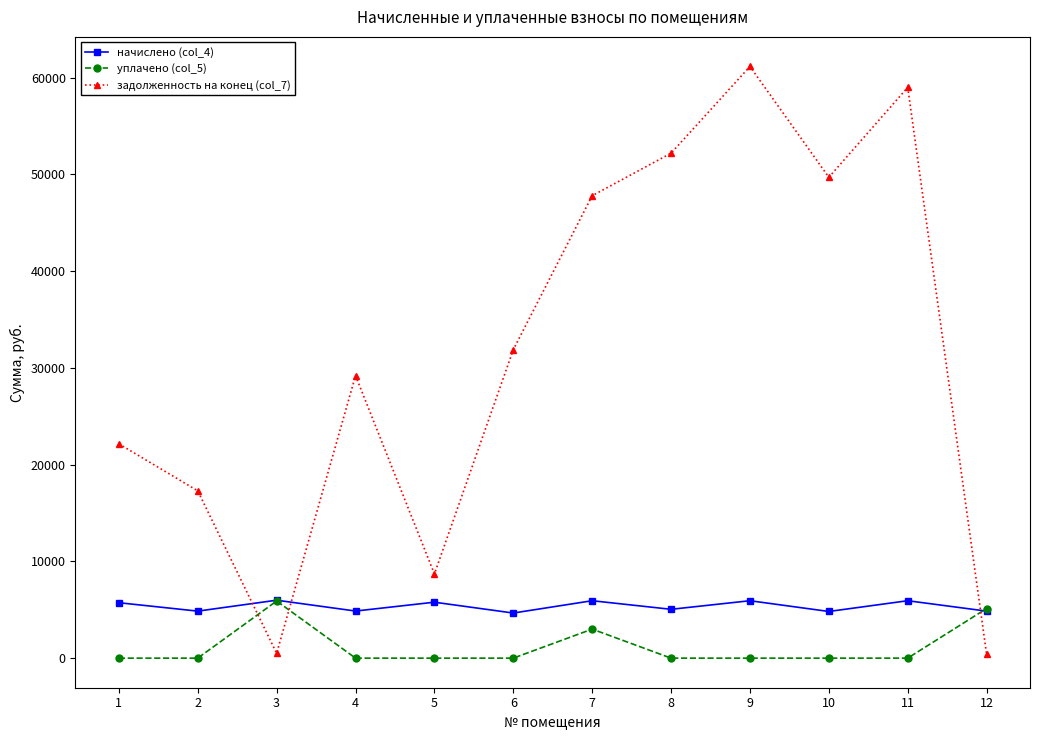

What is the approximate value of задолженность на конец (col_7) at 3?

499.0